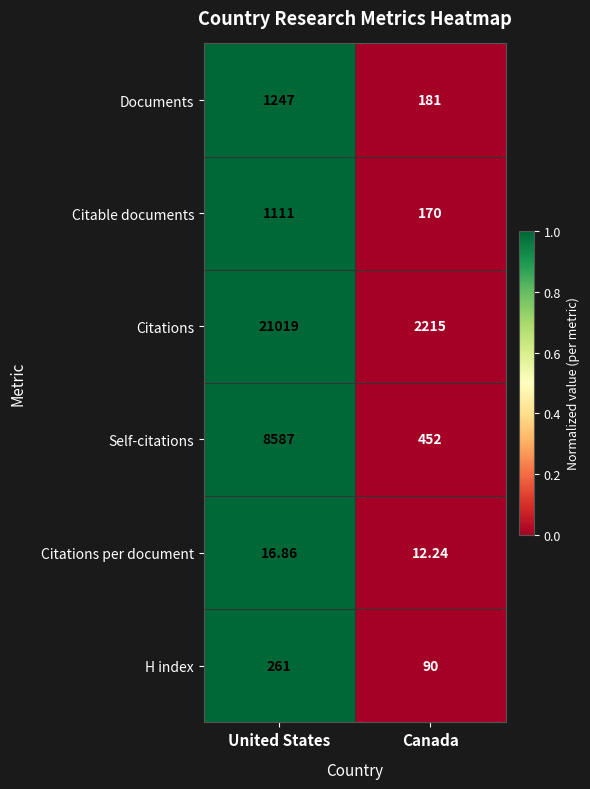

Which series has the largest total across all categories?

Citations